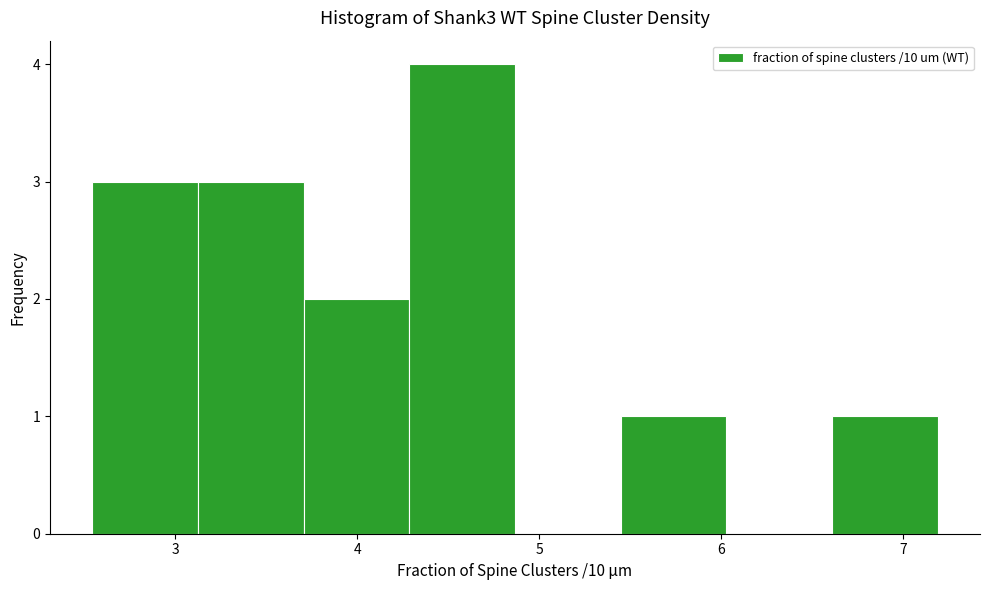

Reading left to right, list every bar in this chart as the range it spans on the x-axis followed by its height. Neither the bar edges nor the heights are printed on the chart, so give them approximately, as read against the axes.

2.5 to 3.1: 3
3.1 to 3.7: 3
3.7 to 4.3: 2
4.3 to 4.9: 4
4.9 to 5.4: 0
5.4 to 6.0: 1
6.0 to 6.6: 0
6.6 to 7.2: 1